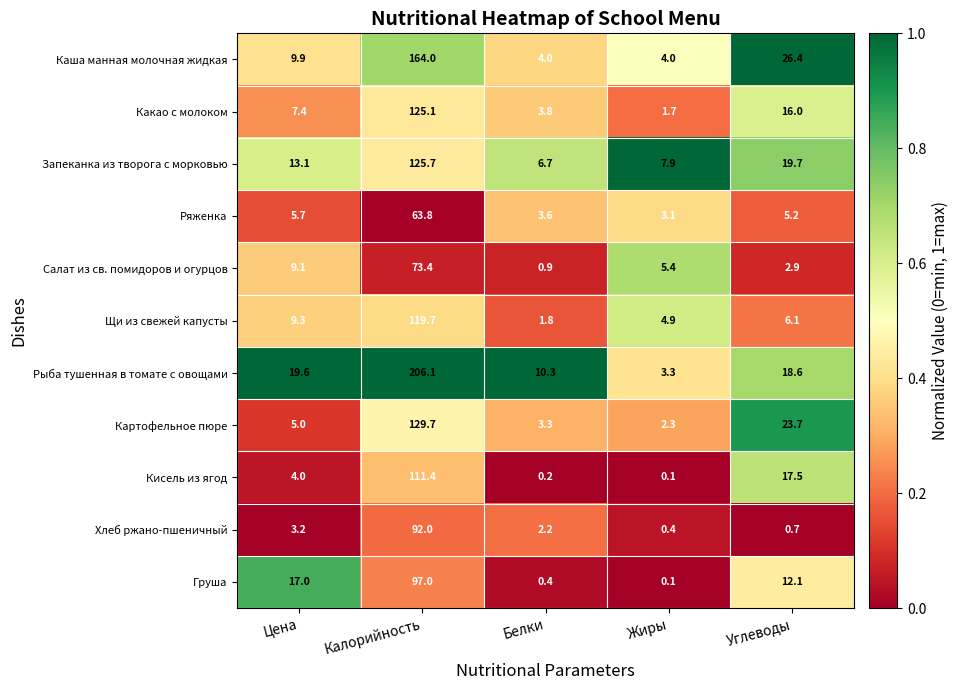

Which series has the largest total across all categories?

Рыба тушенная в томате с овощами